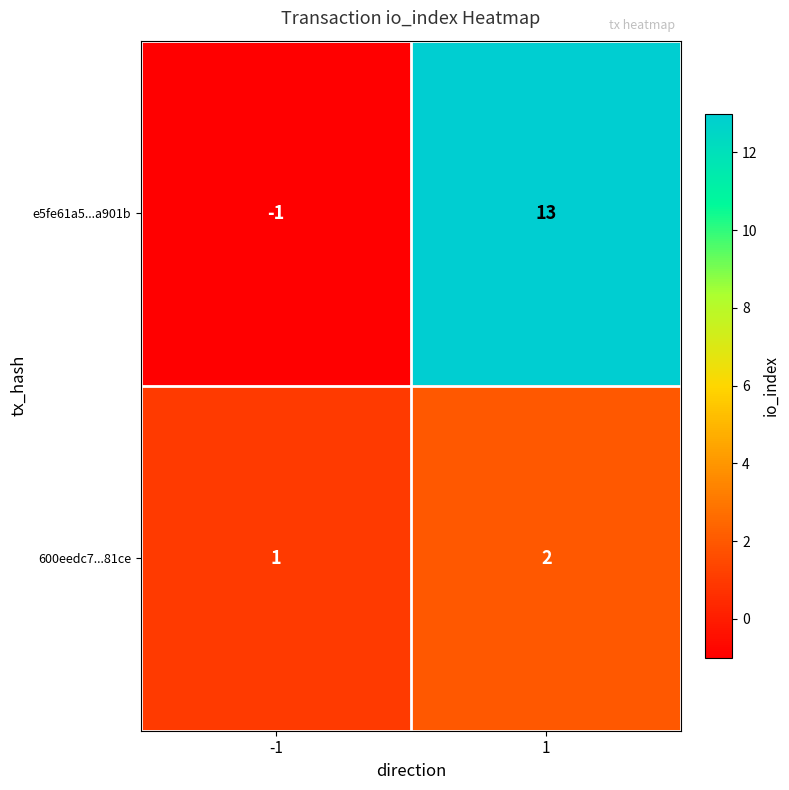

What is the average value of the e5fe61a5...a901b series?

6